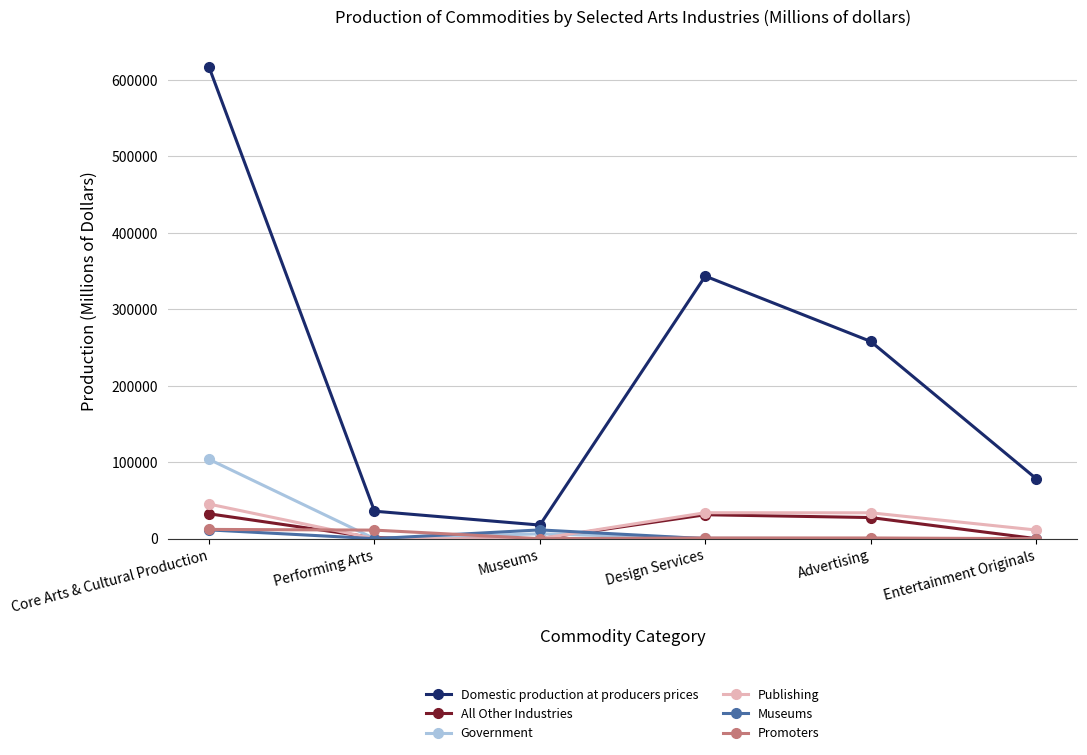

Which series has the largest range (max minus min)?

Domestic production at producers prices